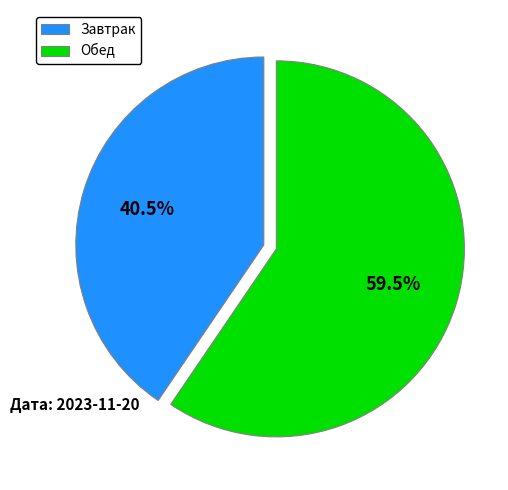

What is the smallest slice in the pie chart?

Завтрак